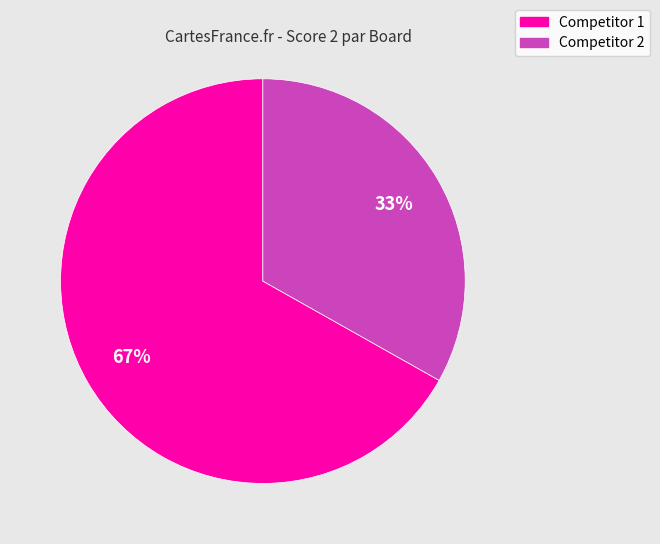

Is the sum of Competitor 2 and Competitor 1 greater than half?

Yes